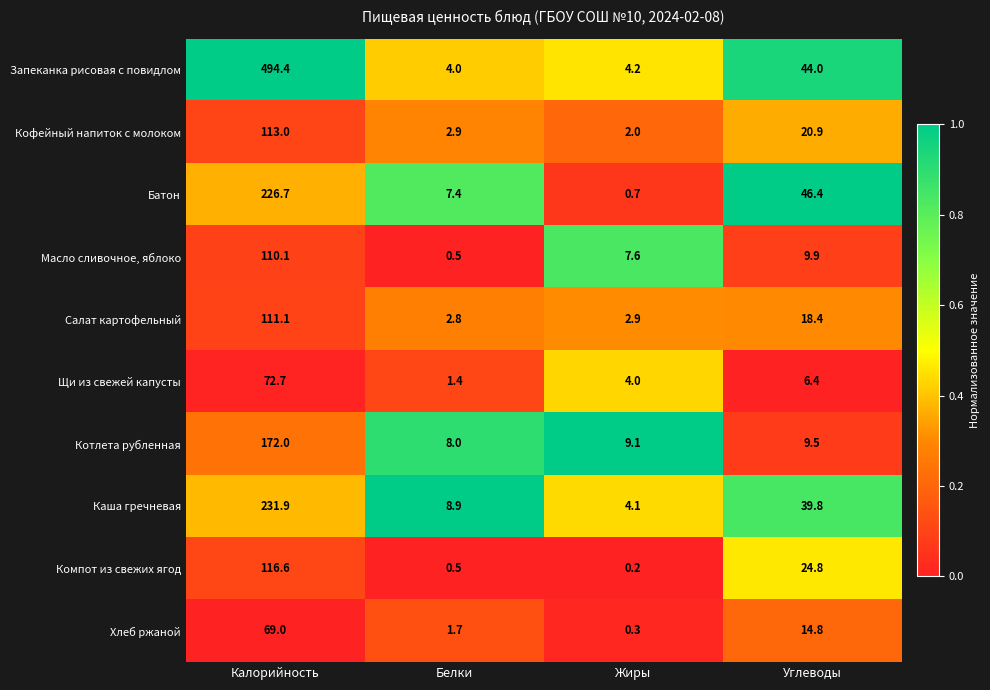

How many categories are shown in the chart?

4